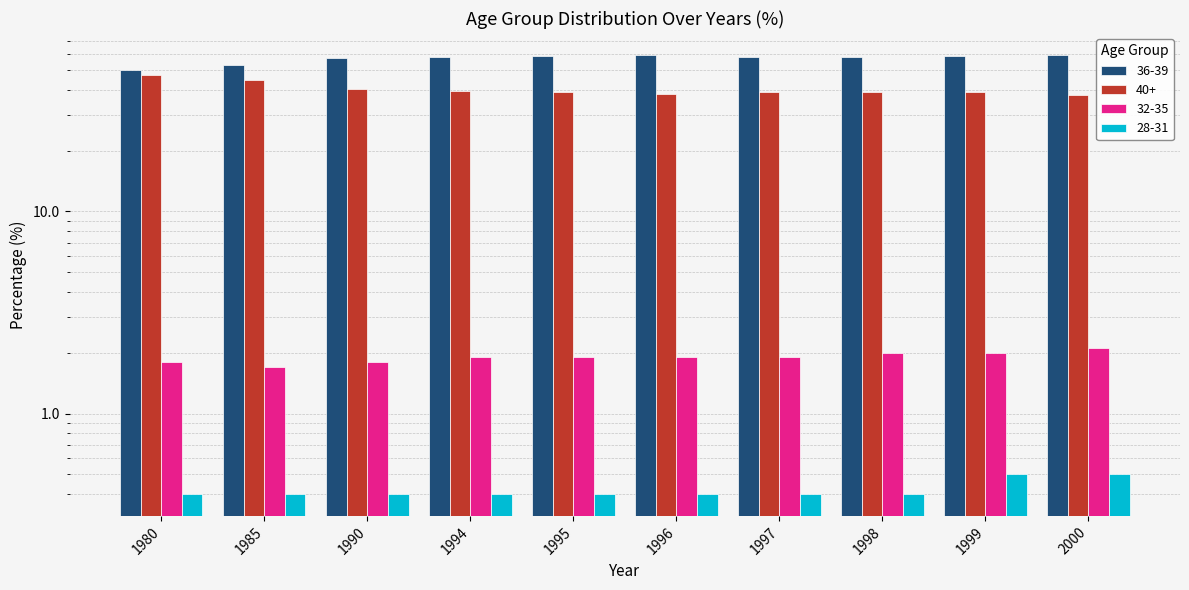

At 1998, list the series in order from largest to smallest.

36-39, 40+, 32-35, 28-31